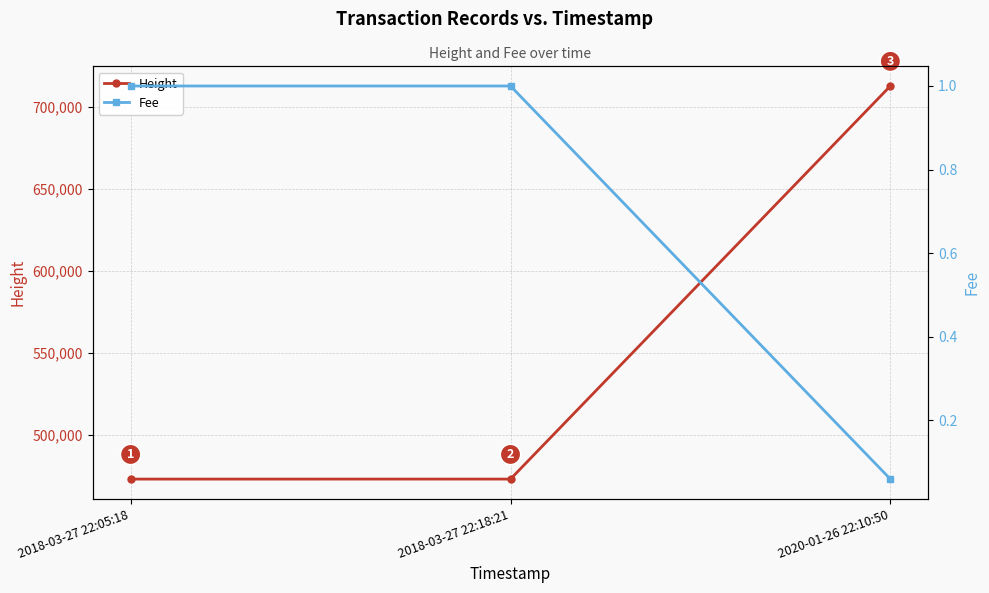

Reading left to right, extract all data points from this chart.

Height: 2018-03-27 22:05:18=473223.0	2018-03-27 22:18:21=473228.0	2020-01-26 22:10:50=712653.0
Fee: 2018-03-27 22:05:18=1.0	2018-03-27 22:18:21=1.0	2020-01-26 22:10:50=0.1